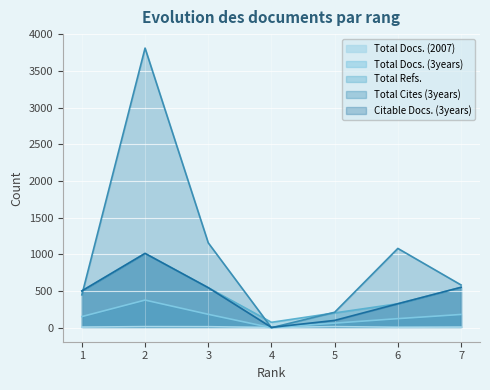

Is the value of Total Refs. at 1 greater than the value of Citable Docs. (3years) at 3?

No